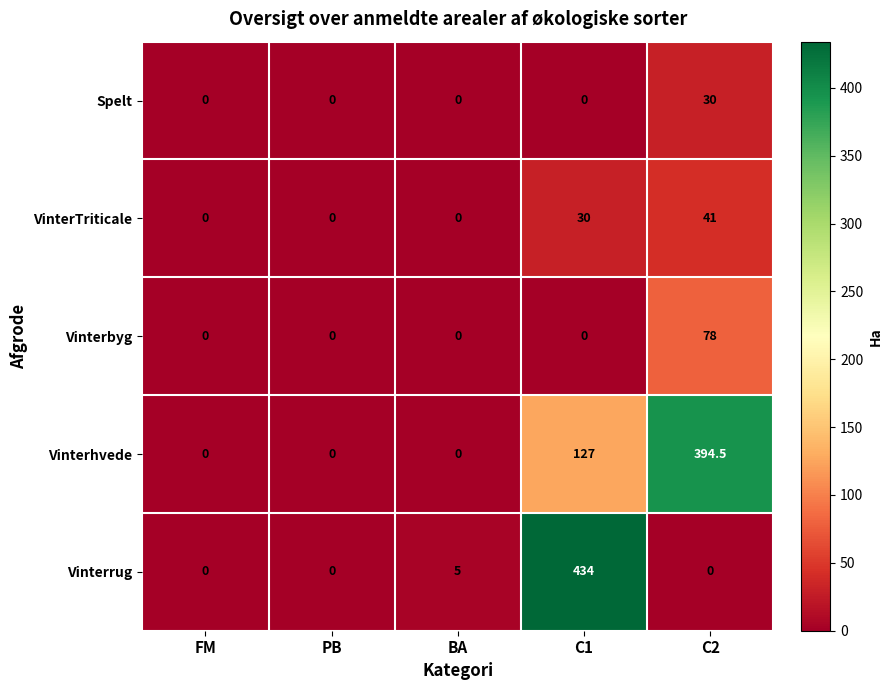

Reading left to right, list all the values displayed in this chart.

Spelt: FM=0.0	PB=0.0	BA=0.0	C1=0.0	C2=30.0
VinterTriticale: FM=0.0	PB=0.0	BA=0.0	C1=30.0	C2=41.0
Vinterbyg: FM=0.0	PB=0.0	BA=0.0	C1=0.0	C2=78.0
Vinterhvede: FM=0.0	PB=0.0	BA=0.0	C1=127.0	C2=394.5
Vinterrug: FM=0.0	PB=0.0	BA=5.0	C1=434.0	C2=0.0